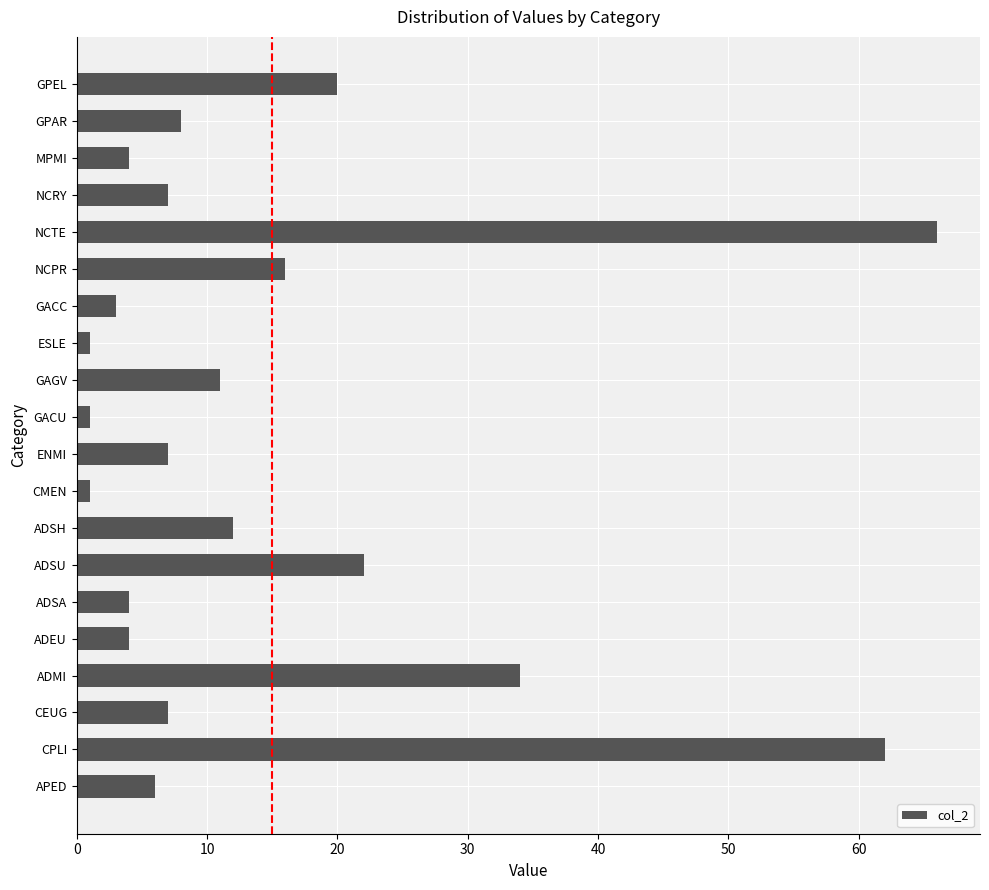

Reading bottom to top, what are all the values shown in this chart?

APED=6	CPLI=62	CEUG=7	ADMI=34	ADEU=4	ADSA=4	ADSU=22	ADSH=12	CMEN=1	ENMI=7	GACU=1	GAGV=11	ESLE=1	GACC=3	NCPR=16	NCTE=66	NCRY=7	MPMI=4	GPAR=8	GPEL=20